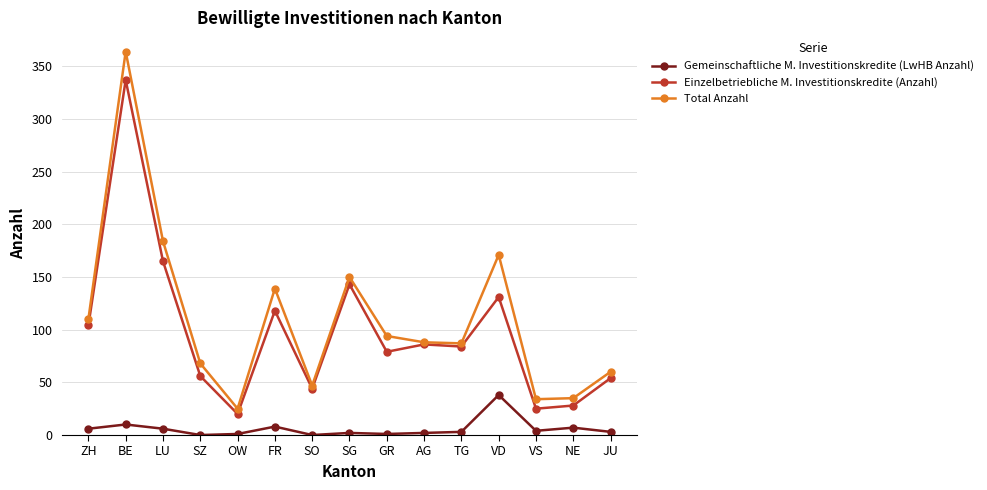

The value of Total Anzahl at JU is 60. True or false?

True